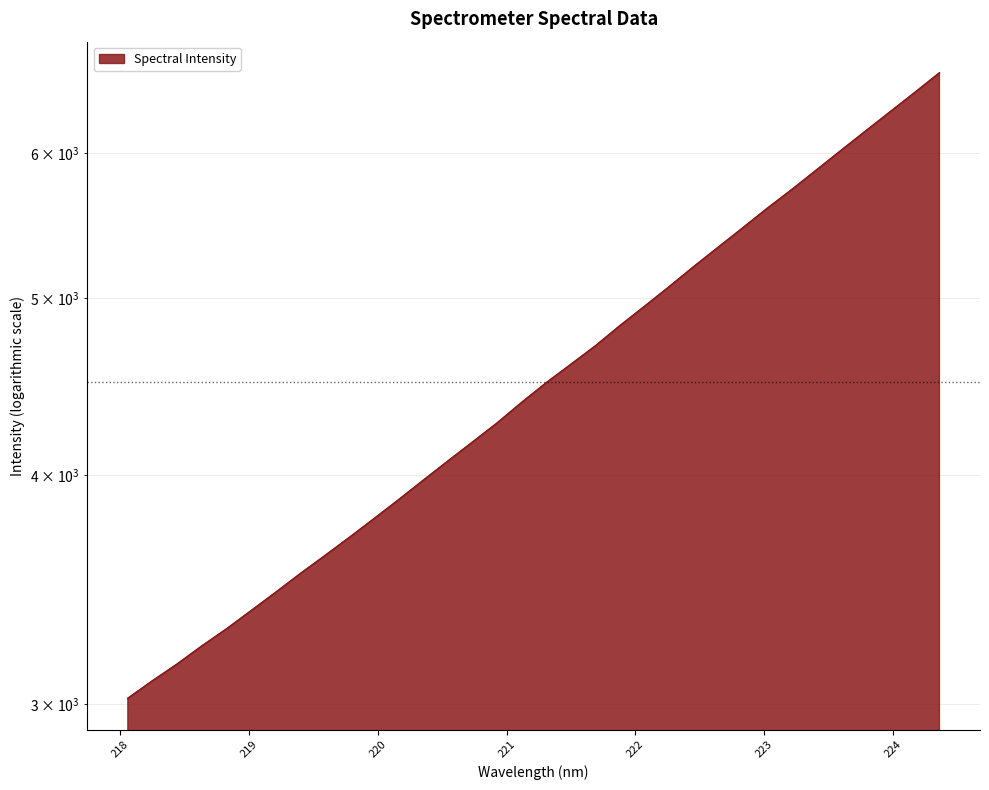

Where does the data first go above 4493?

221.3083